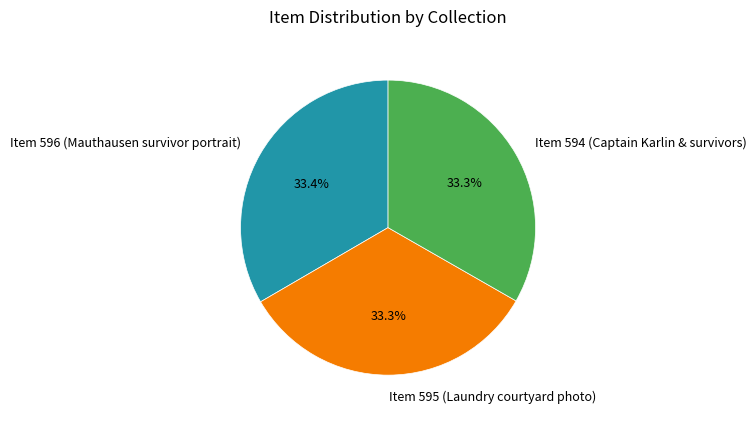

How many segments does this pie chart have?

3